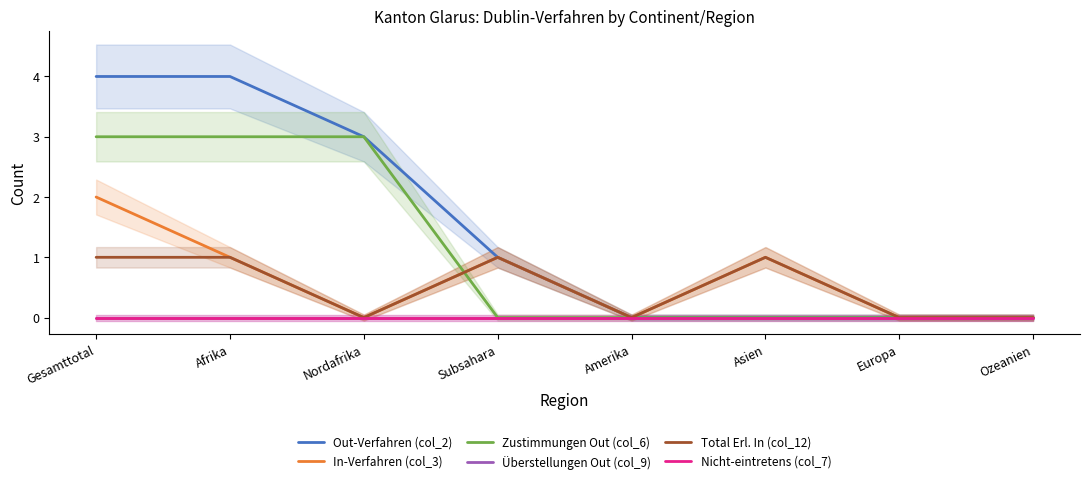

Reading left to right, list all the values displayed in this chart.

Out-Verfahren (col_2): Gesamttotal=4	Afrika=4	Nordafrika=3	Subsahara=1	Amerika=0	Asien=0	Europa=0	Ozeanien=0
In-Verfahren (col_3): Gesamttotal=2	Afrika=1	Nordafrika=0	Subsahara=1	Amerika=0	Asien=1	Europa=0	Ozeanien=0
Zustimmungen Out (col_6): Gesamttotal=3	Afrika=3	Nordafrika=3	Subsahara=0	Amerika=0	Asien=0	Europa=0	Ozeanien=0
Überstellungen Out (col_9): Gesamttotal=0	Afrika=0	Nordafrika=0	Subsahara=0	Amerika=0	Asien=0	Europa=0	Ozeanien=0
Total Erl. In (col_12): Gesamttotal=1	Afrika=1	Nordafrika=0	Subsahara=1	Amerika=0	Asien=1	Europa=0	Ozeanien=0
Nicht-eintretens (col_7): Gesamttotal=0	Afrika=0	Nordafrika=0	Subsahara=0	Amerika=0	Asien=0	Europa=0	Ozeanien=0